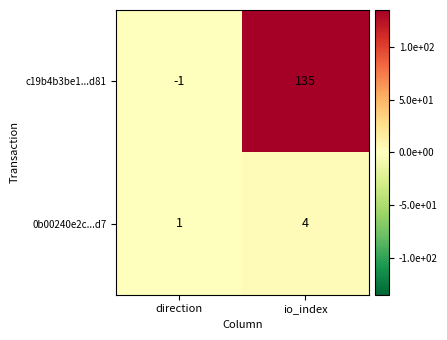

What is the spread (max minus min) of values at io_index?

131